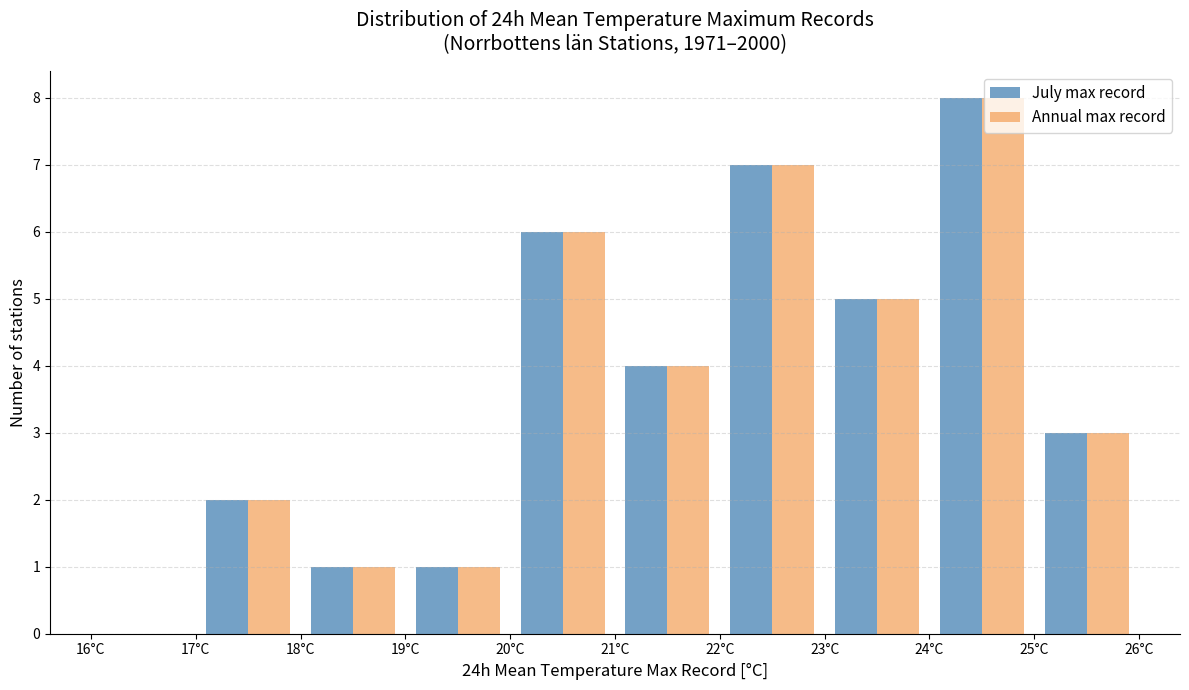

What is the height of the Annual max record bar covering 21 to 22 on the x-axis? The values are not printed on the chart, so give them approximately, as read against the axis.

4